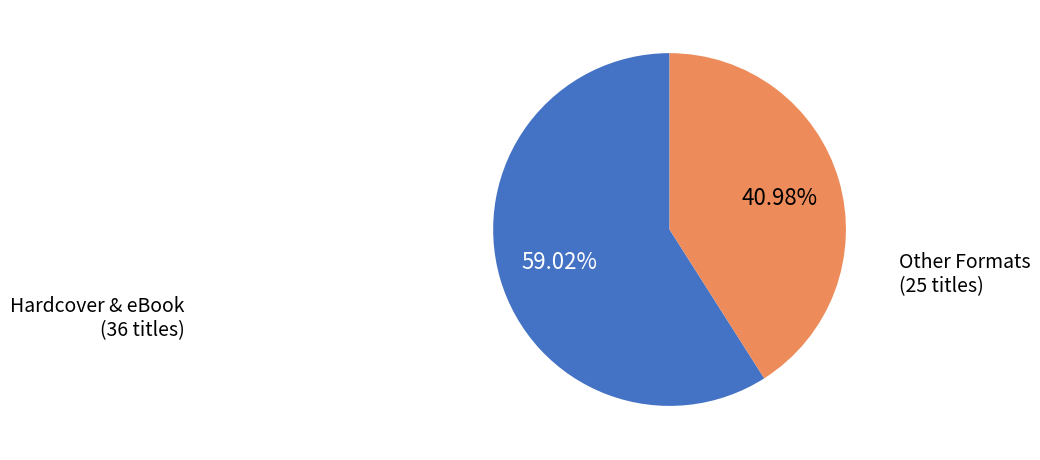

Rank the categories by value from highest to lowest.

Hardcover & eBook, Other Formats